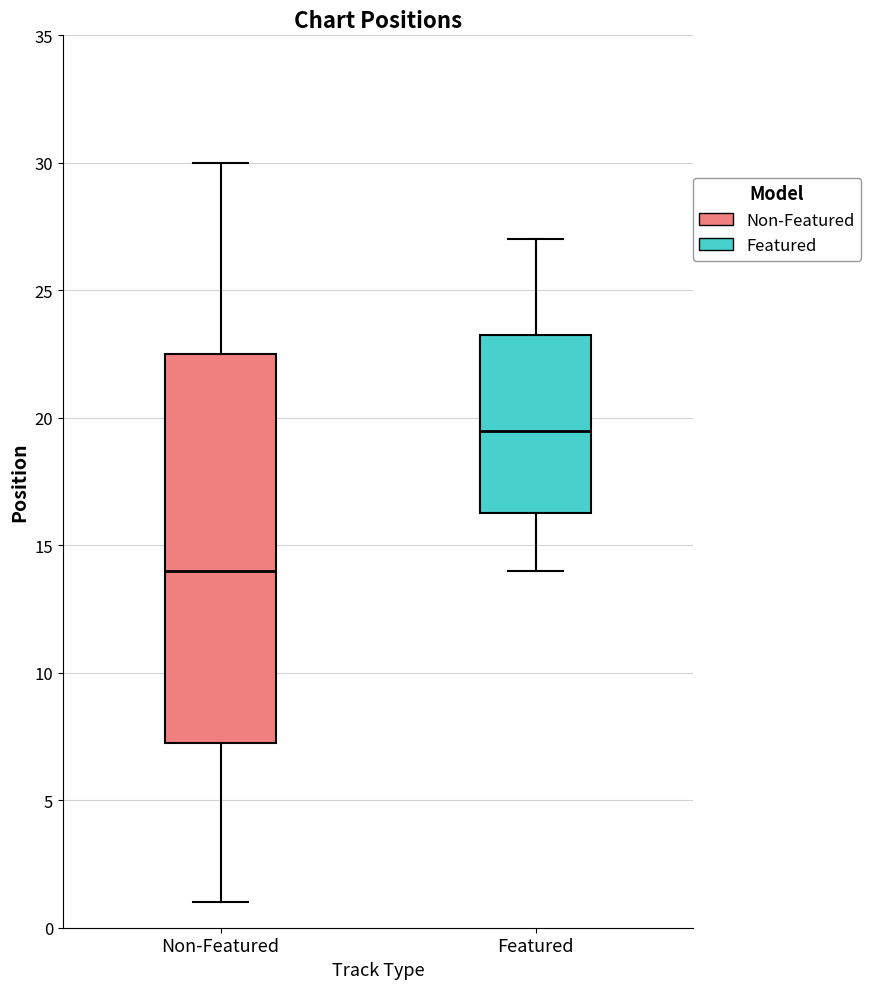

Which box has the highest median line?

Featured